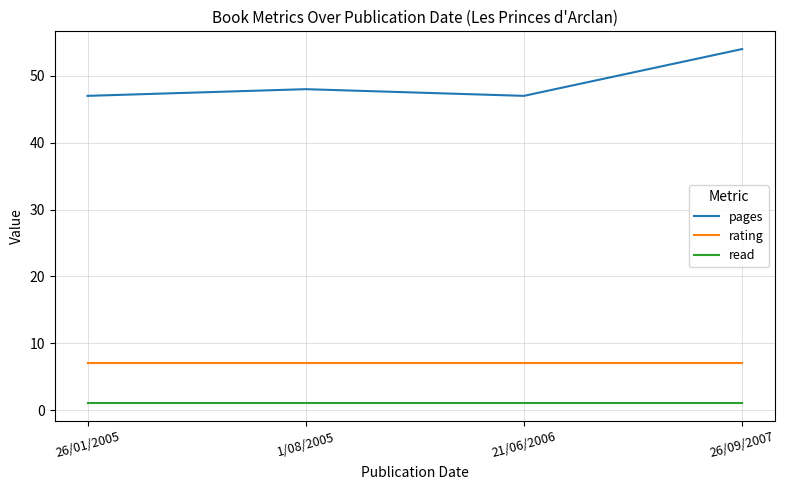

True or false: rating and read cross at least once.

False